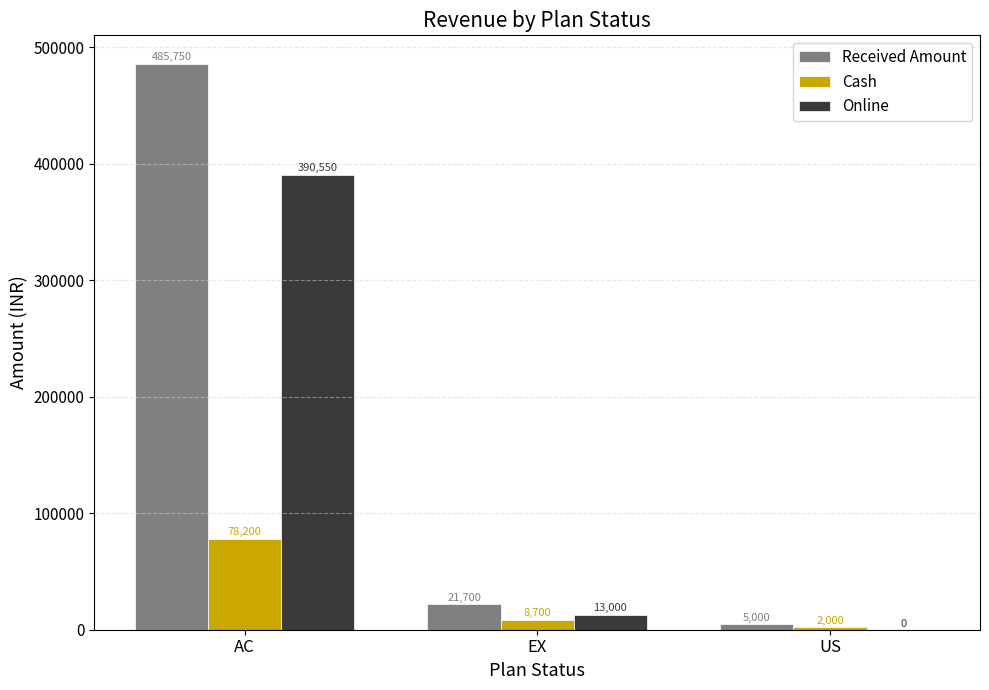

Reading right to left, what are all the values shown in this chart?

Received Amount: 5000	21700	485750
Cash: 2000	8700	78200
Online: 0	13000	390550